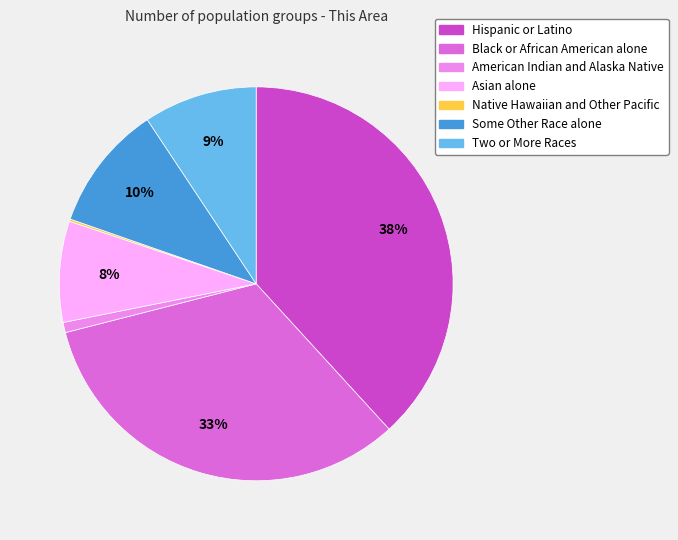

True or false: Asian alone accounts for 8% of the total.

True